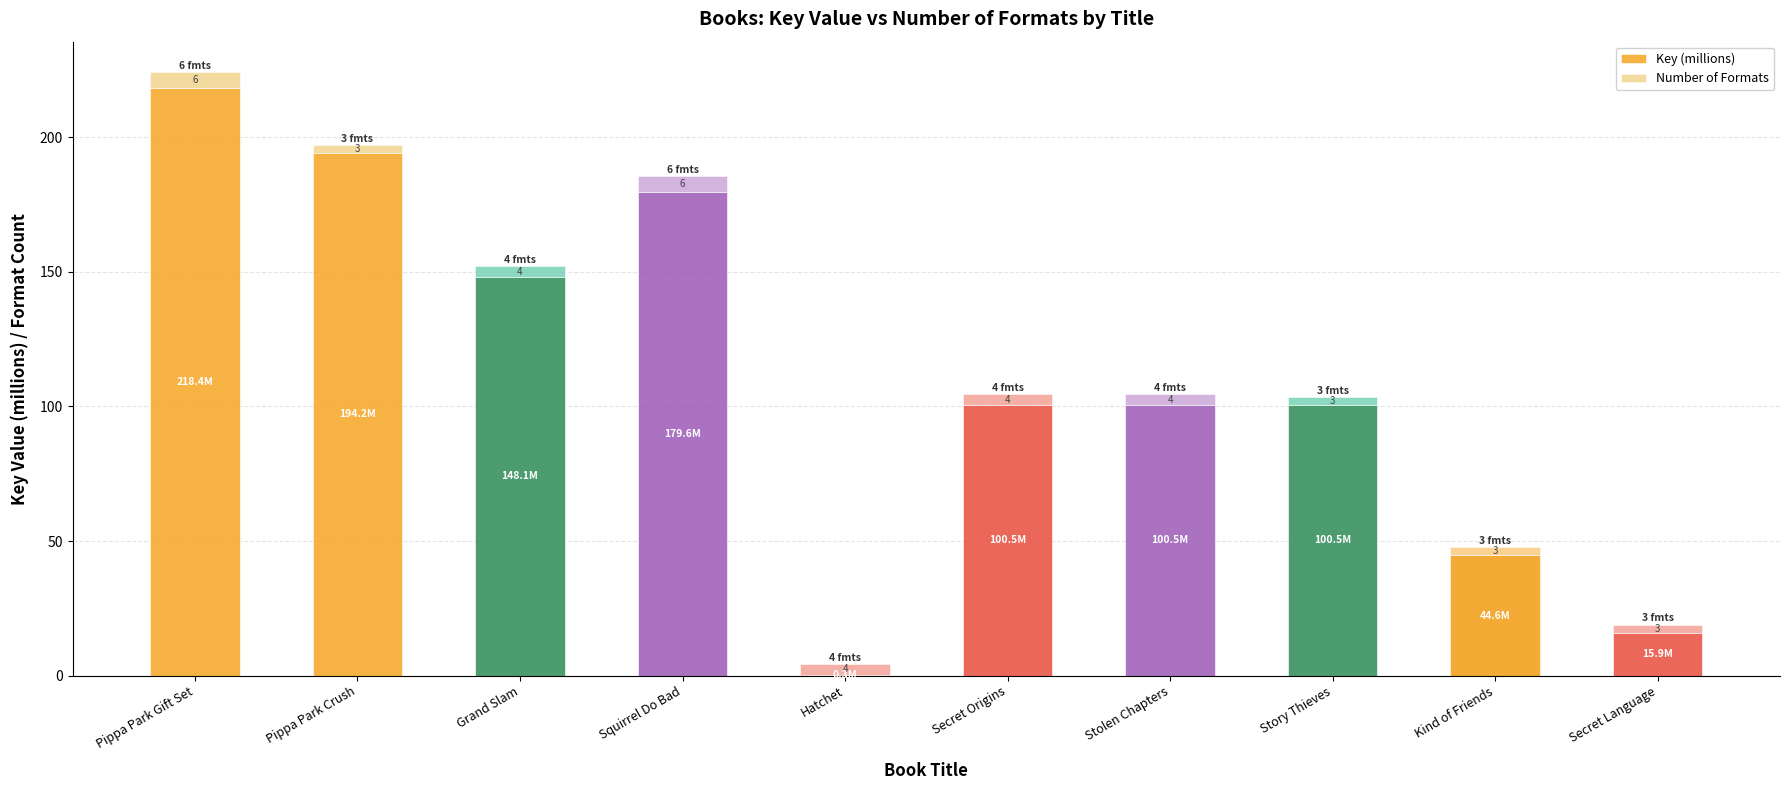

The value of Key (millions) at Kind of Friends is 64.7. True or false?

False